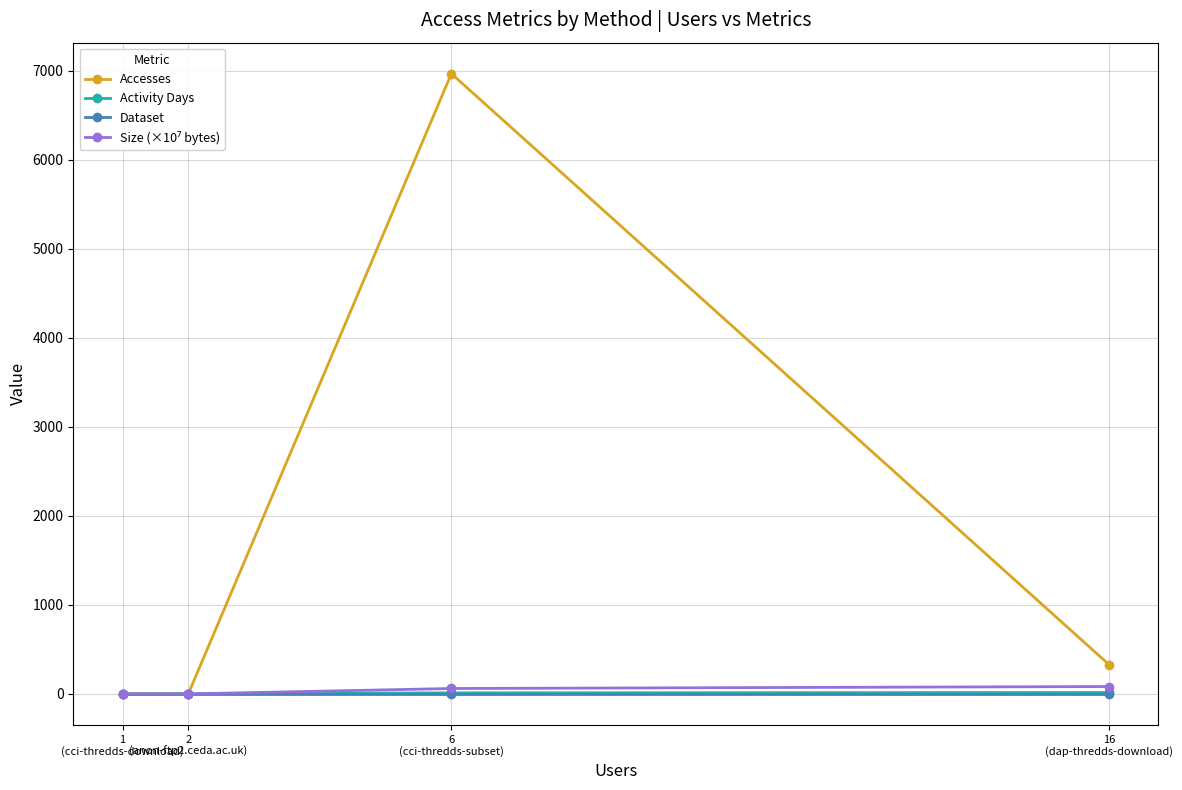

Rank the categories by Dataset value from highest to lowest.

16
(dap-thredds-download), 6
(cci-thredds-subset), 2
(anon-ftp2.ceda.ac.uk), 1
(cci-thredds-download)